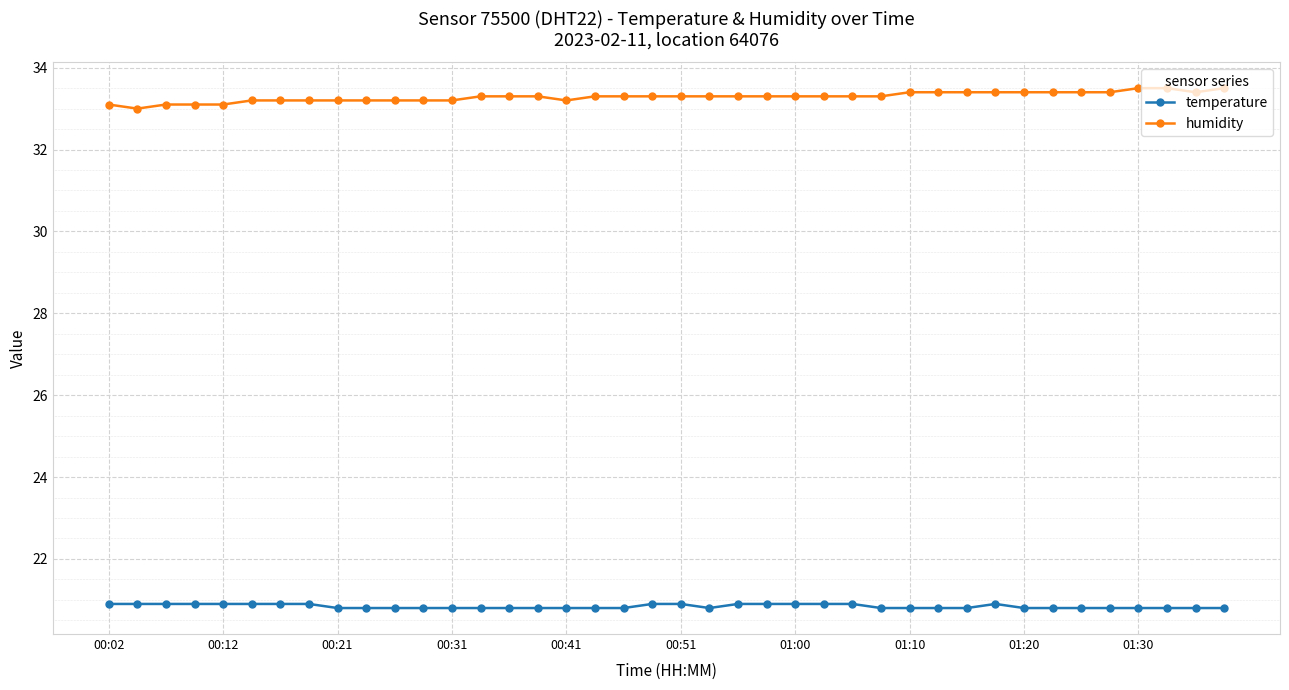

What is the highest value of the temperature series?

20.9